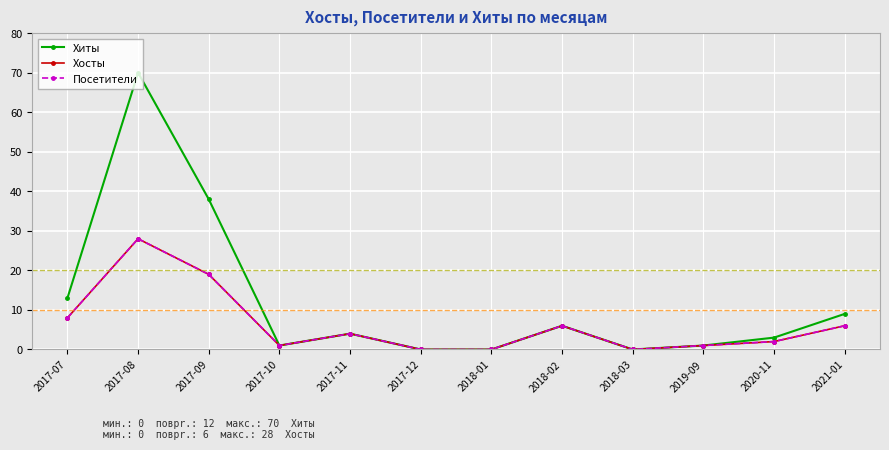

Does the chart have visible grid lines?

Yes